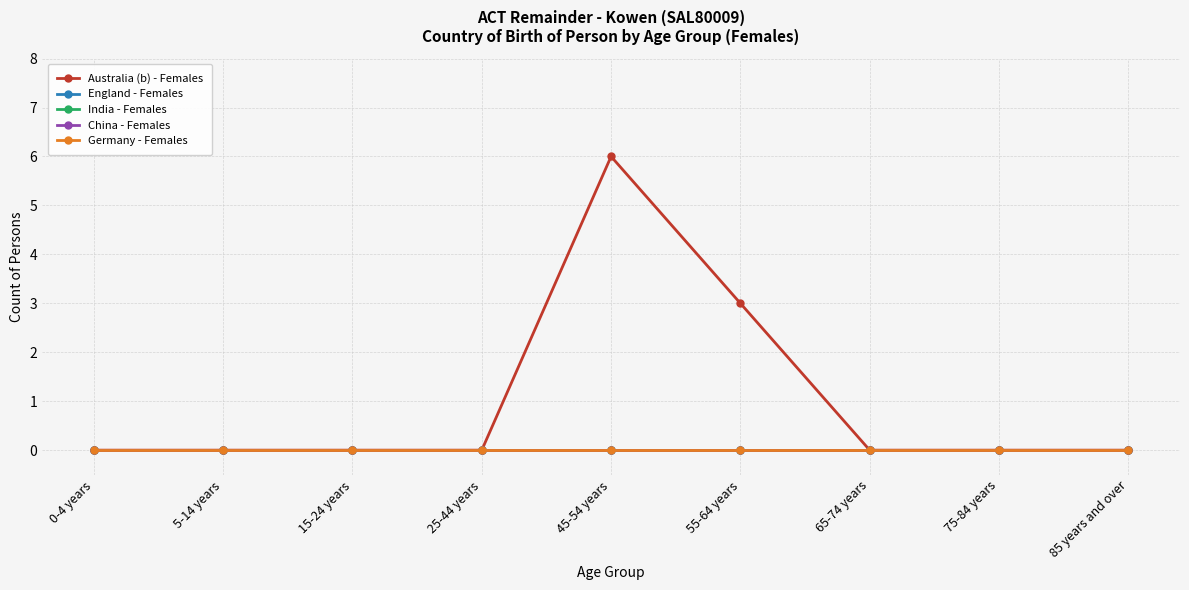

Is this an area chart (filled region under the line)?

No